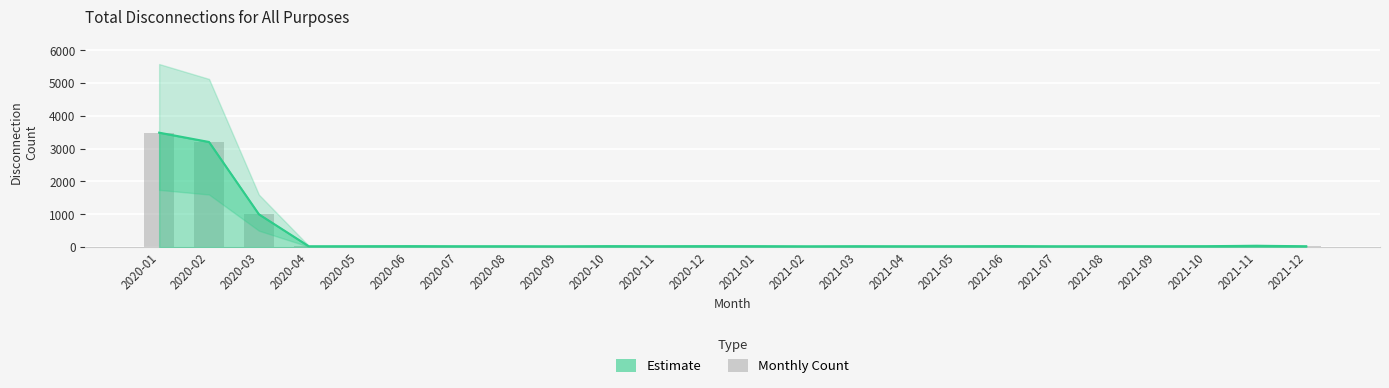

At which label is the value closest to 1756?

2020-03